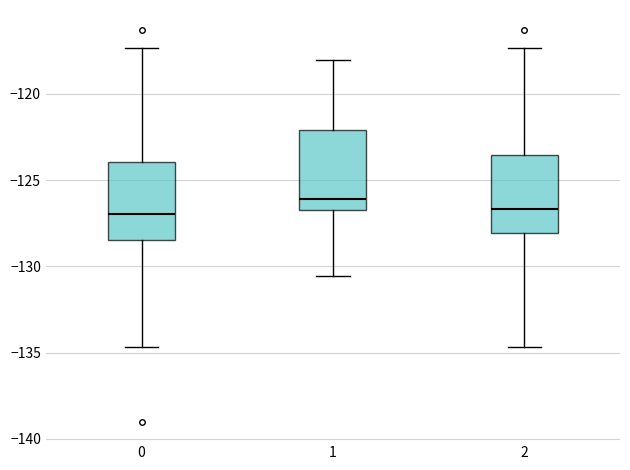

Reading left to right, transcribe this box plot: for each box, give where its median line is, the range the box spans, and where its two whiskers end, as read against the y-axis. The values are not printed on the chart, so give them approximately, as read against the axis.

0: median -127.0, box -128.5 to -124.0, whiskers -134.5 to -117.5
1: median -126.0, box -127.0 to -122.0, whiskers -130.5 to -118.0
2: median -126.5, box -128.0 to -123.5, whiskers -134.5 to -117.5